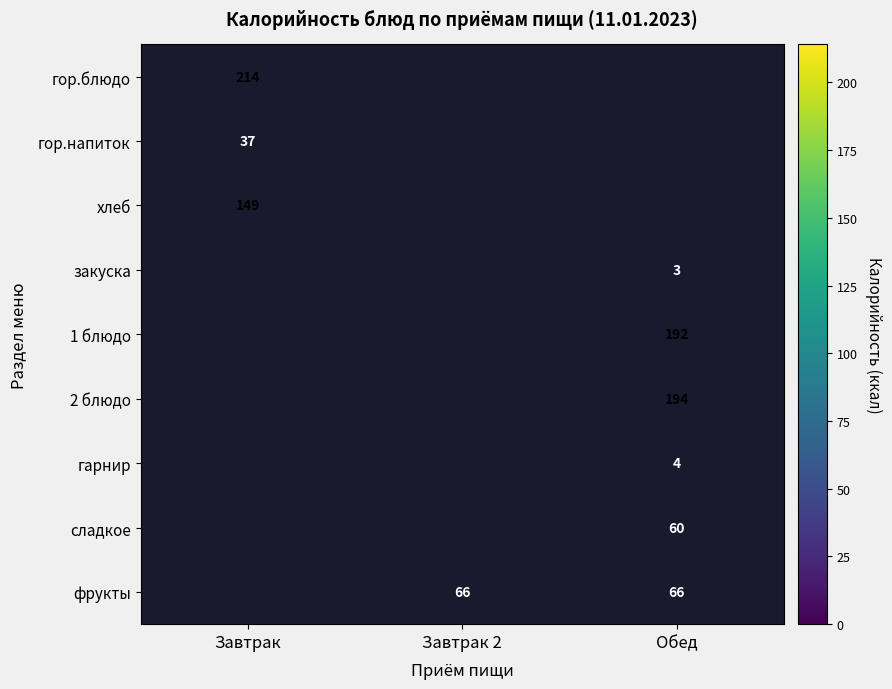

What is the smallest value displayed?

3.0